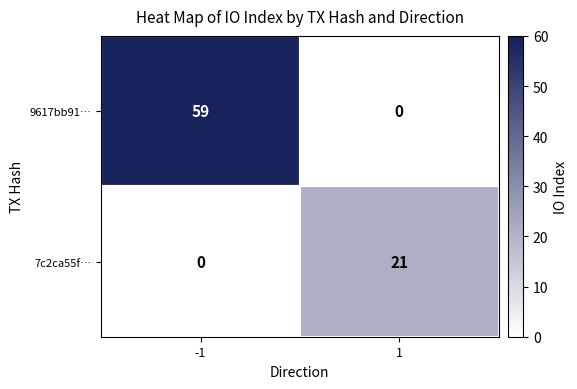

What is the sum of all 7c2ca55f… values?

21